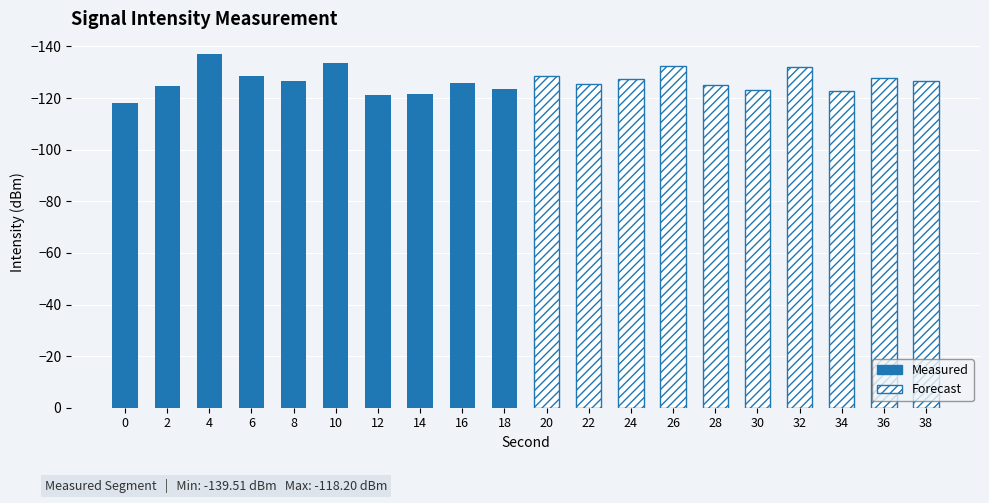

What is the difference between the highest and lowest values at 18?

3.0